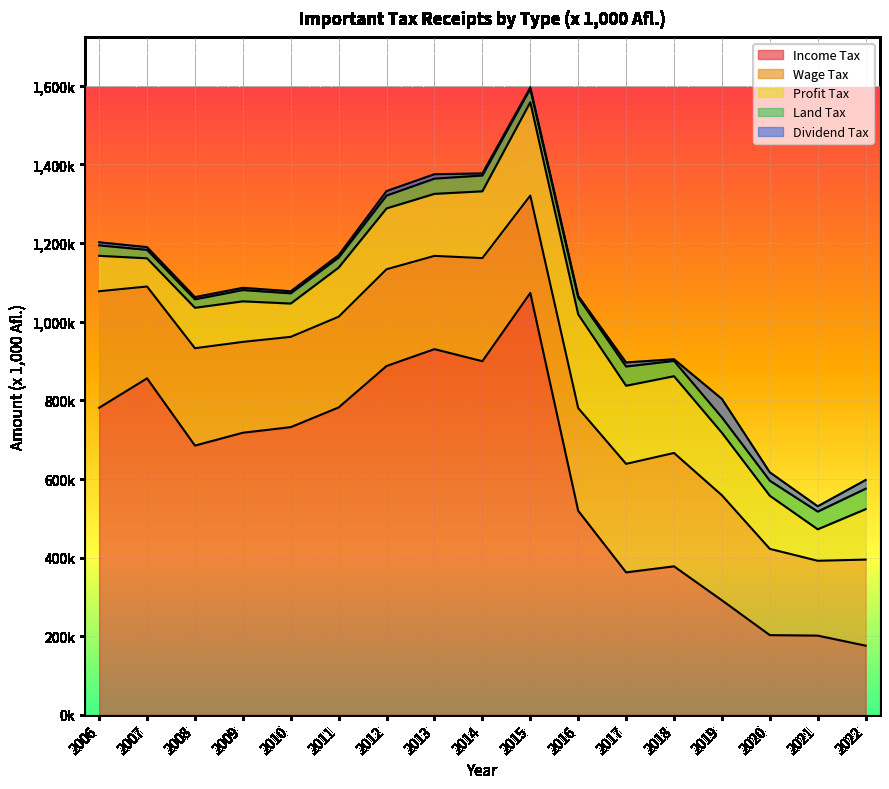

At which category does Income Tax reach its first local valley?

2008